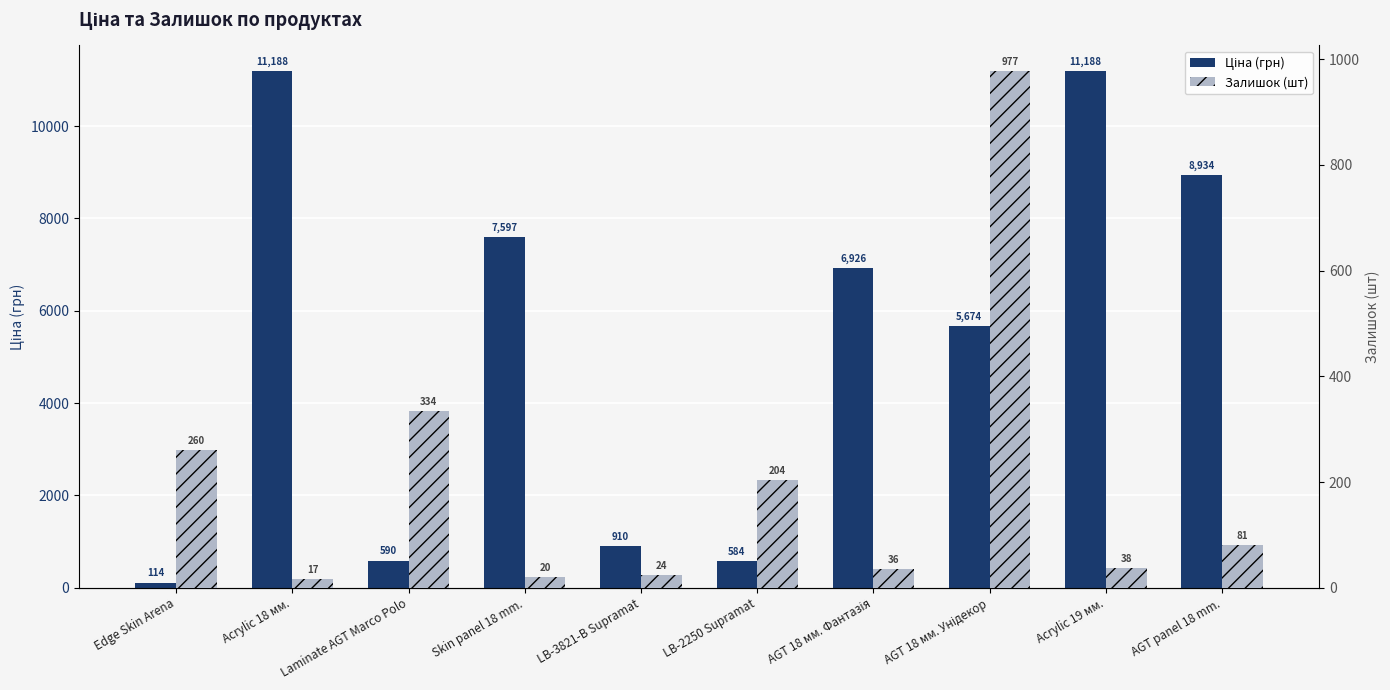

What is the label of the 3rd bar from the left?

Laminate AGT Marco Polo